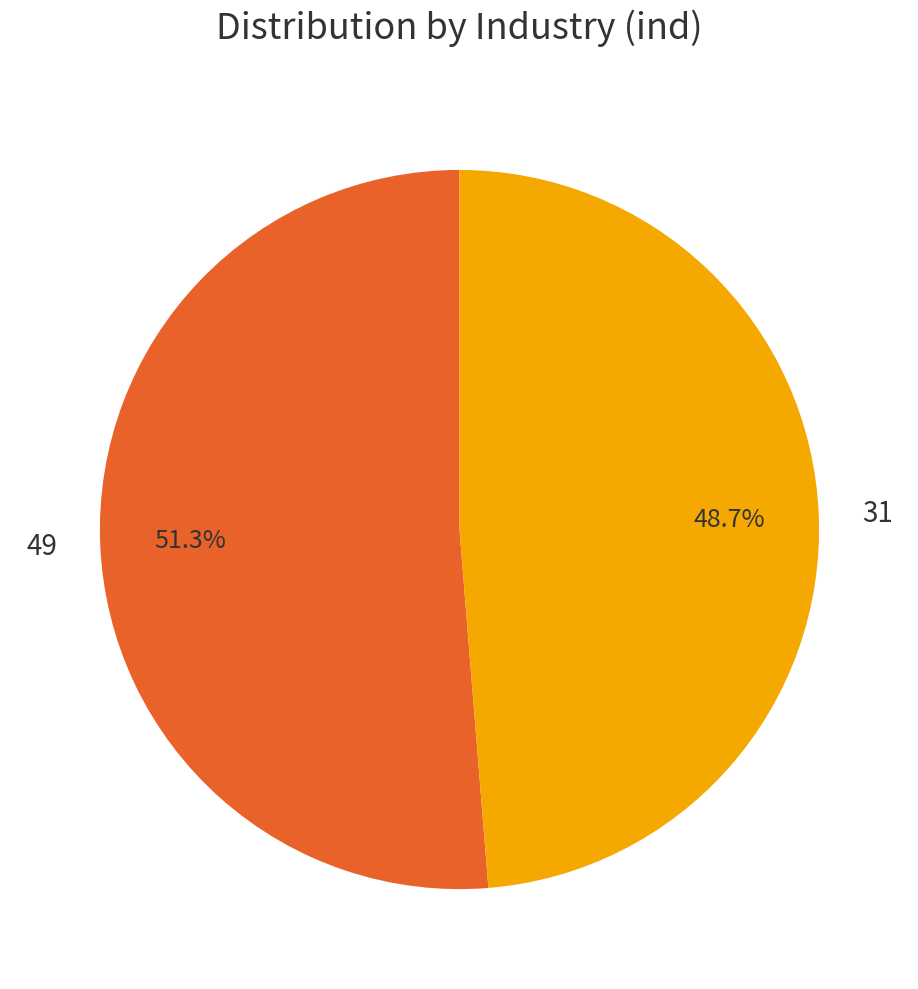

Is it true that 49 is 63% of the pie?

False